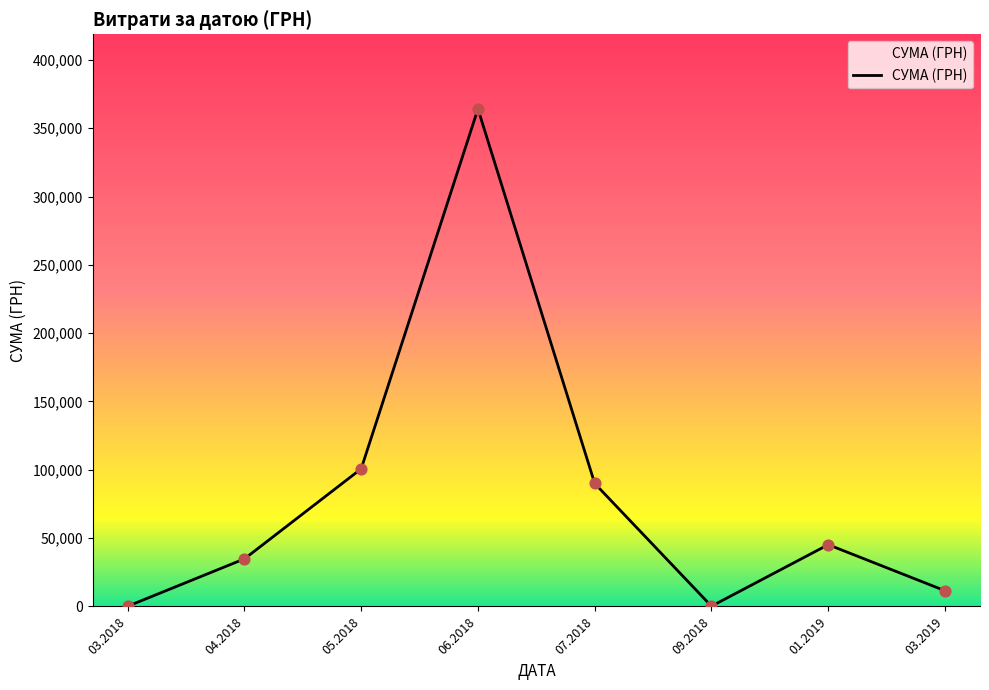

Approximately how many times larger is the value at 07.2018 compared to 06.2018?

0.2